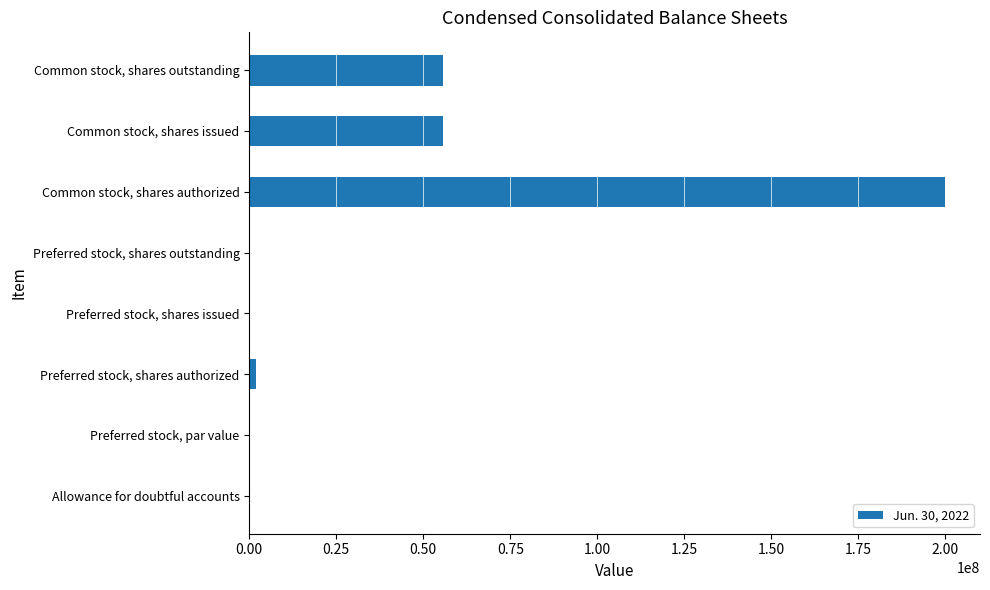

What is the approximate value at Common stock, shares outstanding?

55700000.0